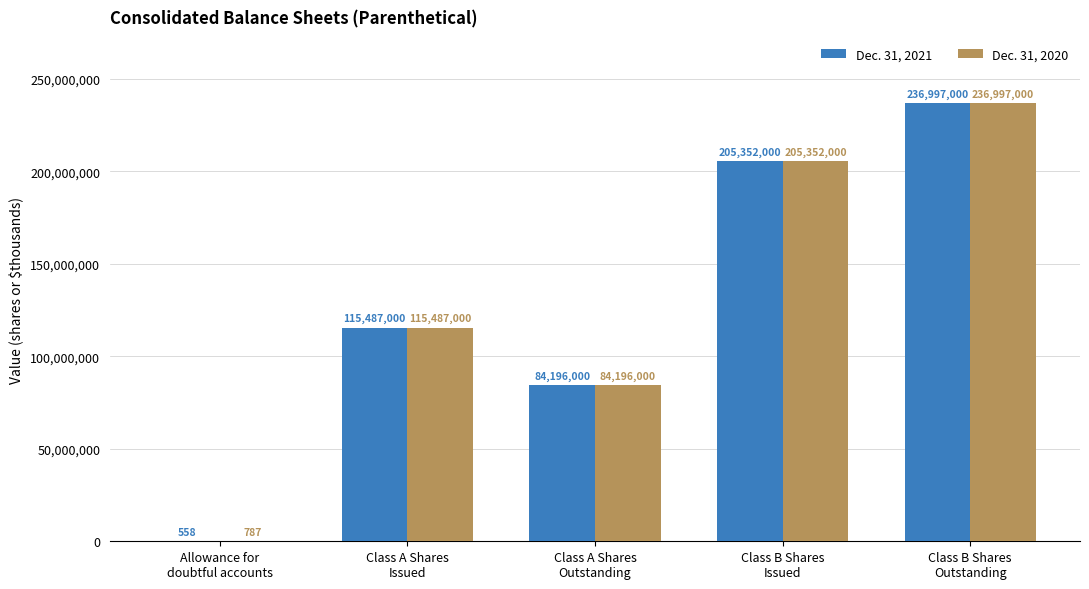

Reading right to left, what are all the values shown in this chart?

Dec. 31, 2021: Class B Shares
Outstanding=236997000	Class B Shares
Issued=205352000	Class A Shares
Outstanding=84196000	Class A Shares
Issued=115487000	Allowance for
doubtful accounts=558
Dec. 31, 2020: Class B Shares
Outstanding=236997000	Class B Shares
Issued=205352000	Class A Shares
Outstanding=84196000	Class A Shares
Issued=115487000	Allowance for
doubtful accounts=787